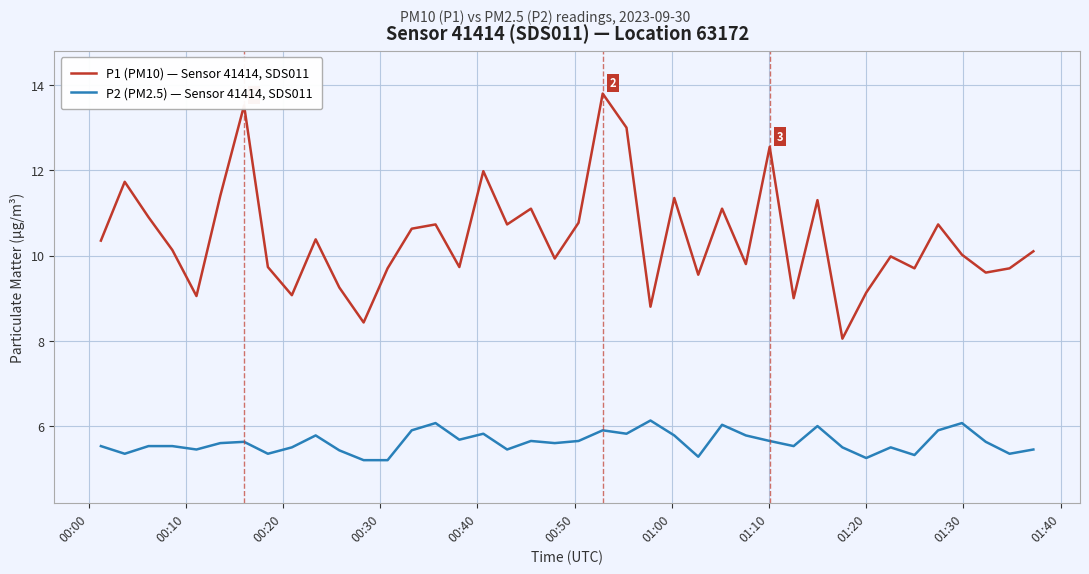

True or false: P2 (PM2.5) — Sensor 41414, SDS011 and P1 (PM10) — Sensor 41414, SDS011 intersect in this chart.

False